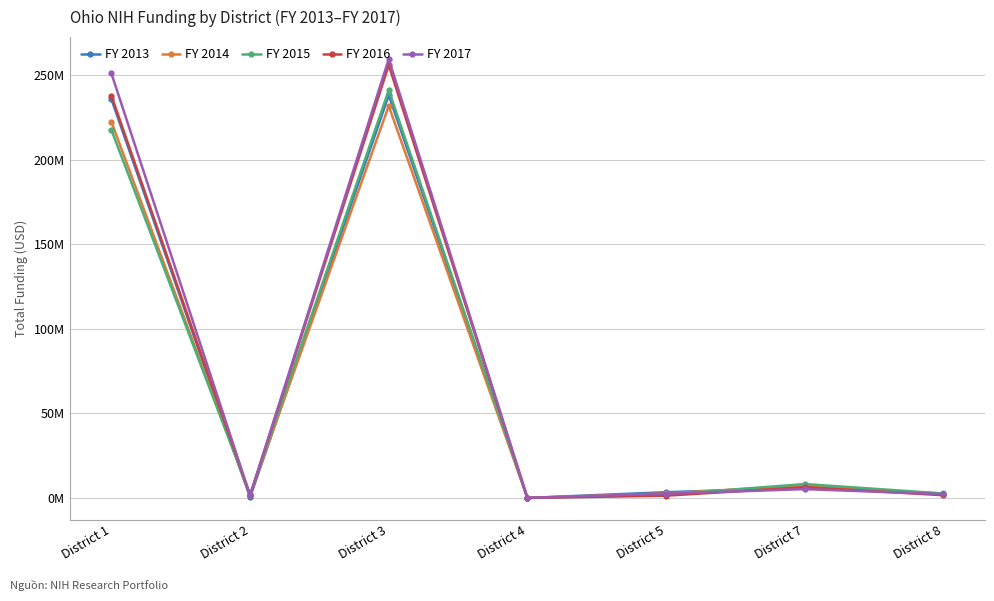

Is it true that FY 2016 equals 1331432 at District 5?

True